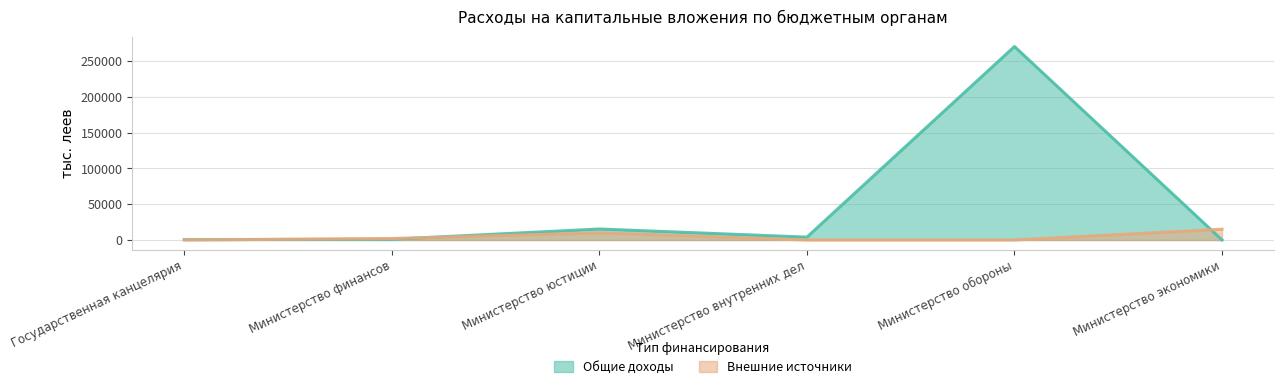

How many times do Общие доходы and Внешние источники cross each other?

3